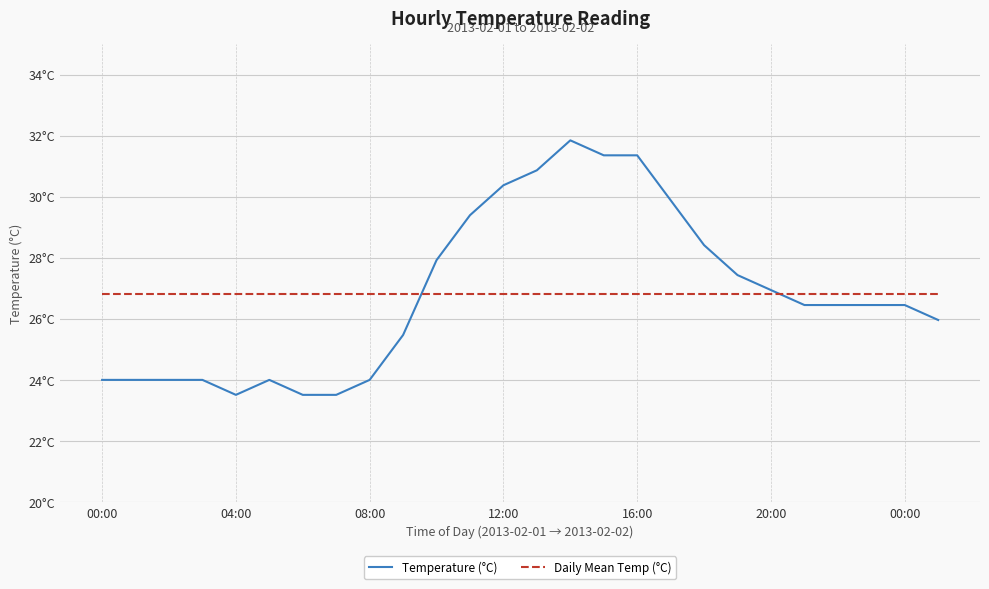

Where is Temperature (°C) nearest to the value 27?

20:00